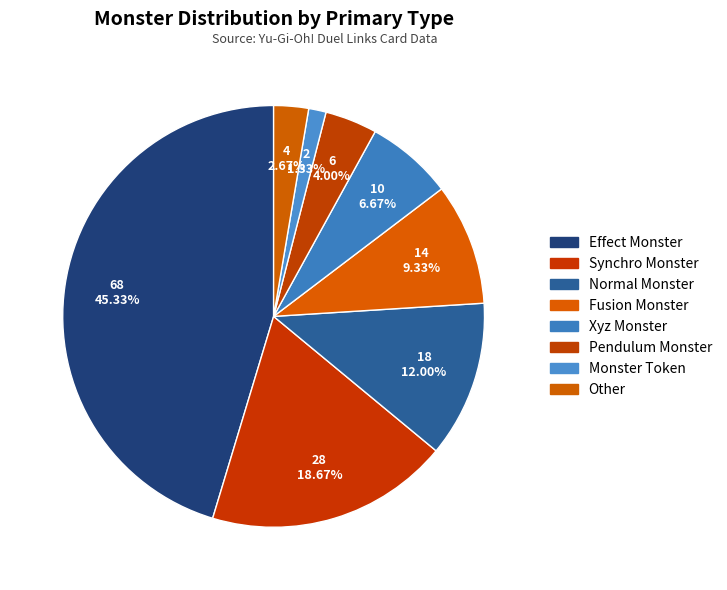

What percentage is NOT represented by Xyz Monster?

93.3%